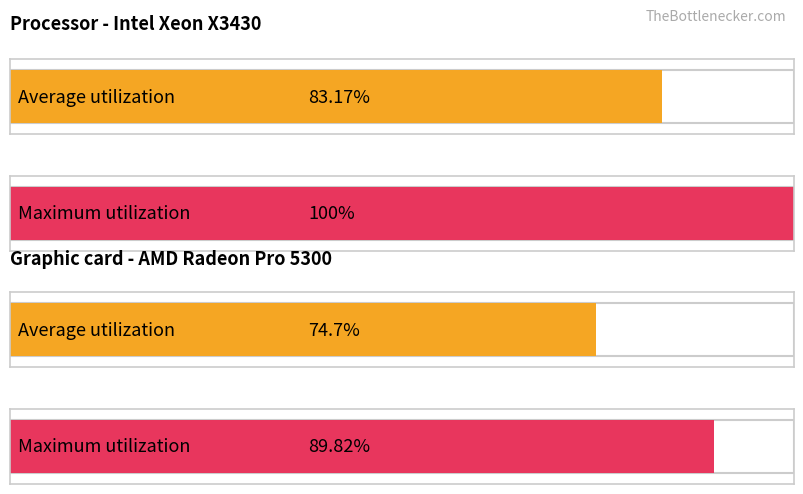

Rank the series by their average value, from lowest to highest.

Average utilization, Maximum utilization